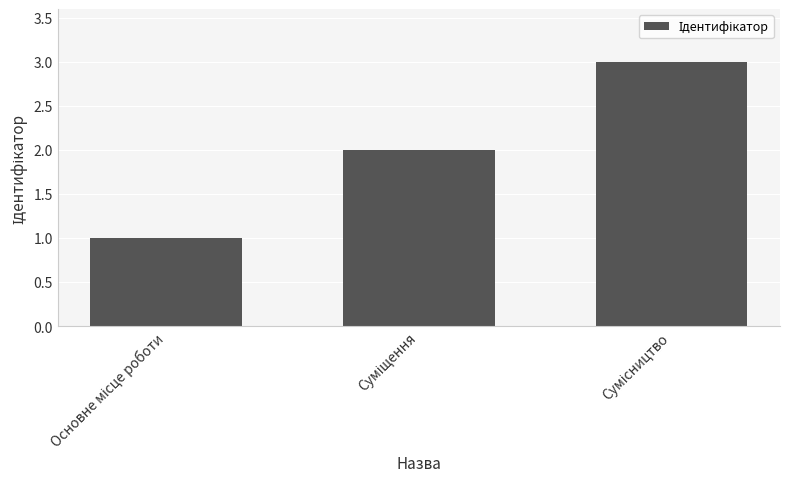

What is the greatest value displayed?

3